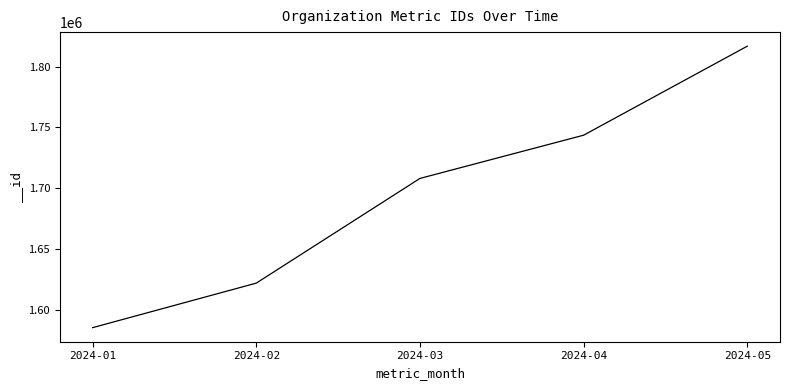

Read the value at 2024-05, to the nearest 100.

1816800